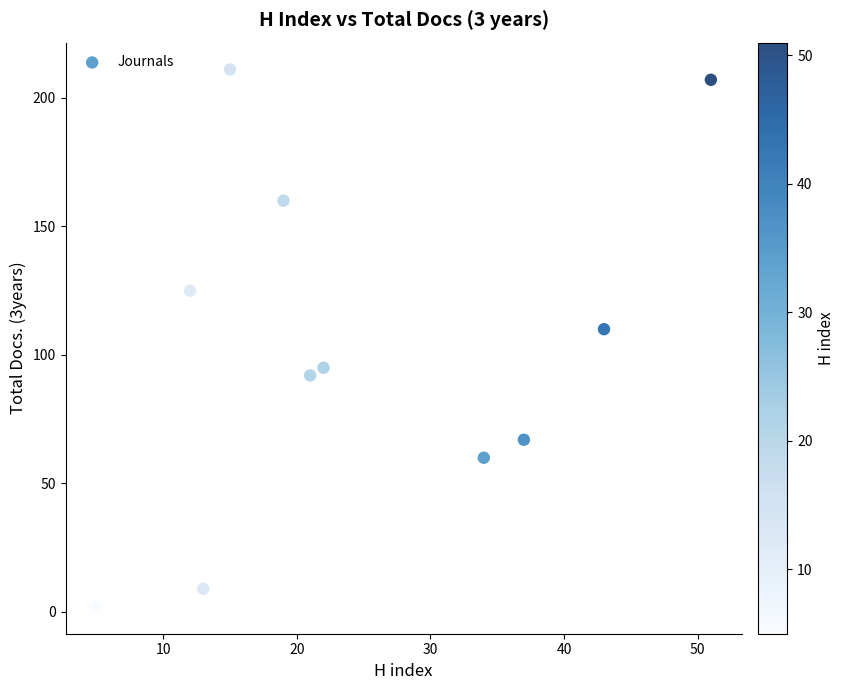

What Y value in the scatter plot is closest to 106?

110